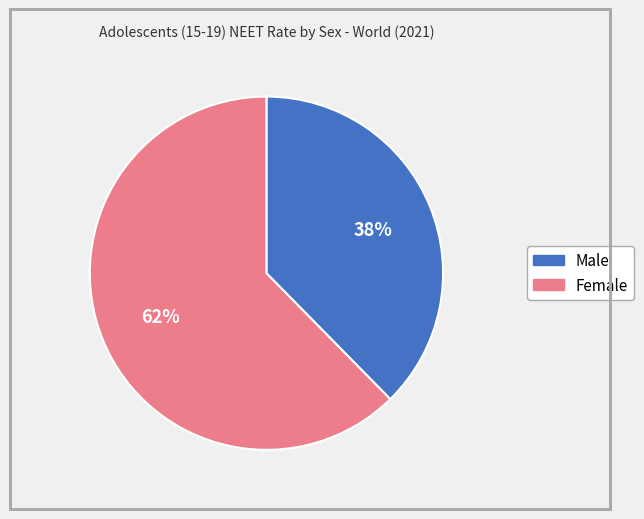

What percentage is the Female slice, to the nearest percent?

62%